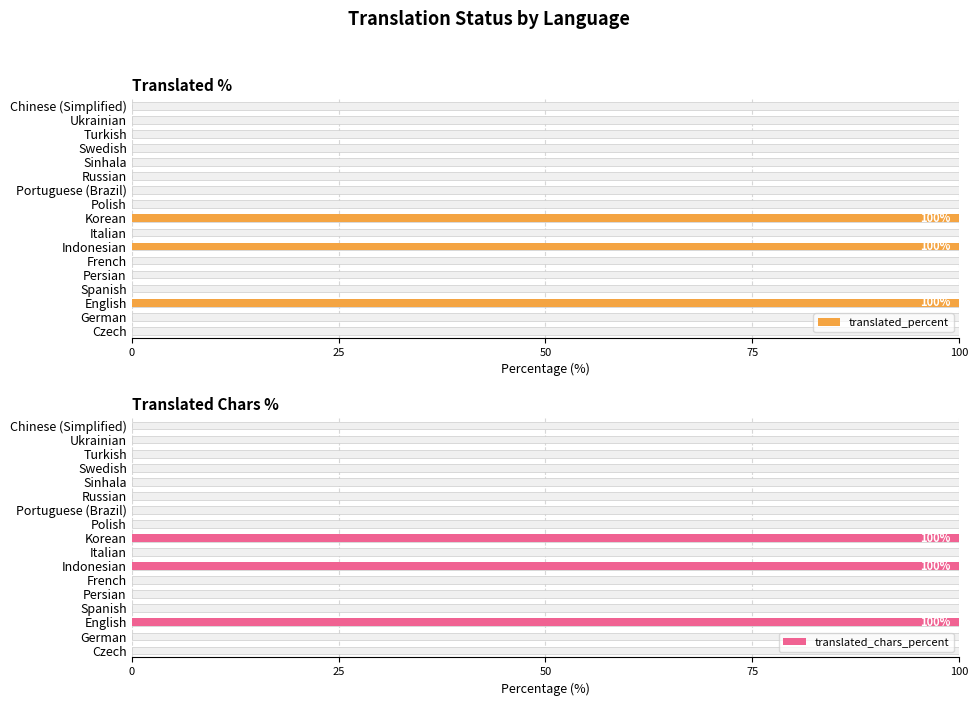

How many groups of bars are there?

17